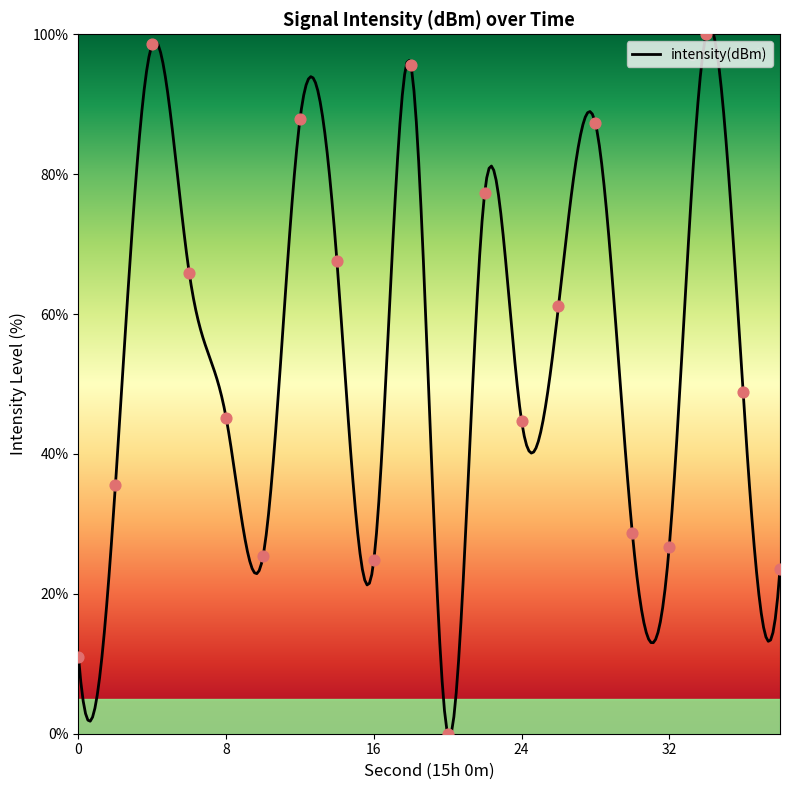

Which has a higher value, 20 or 22?

22